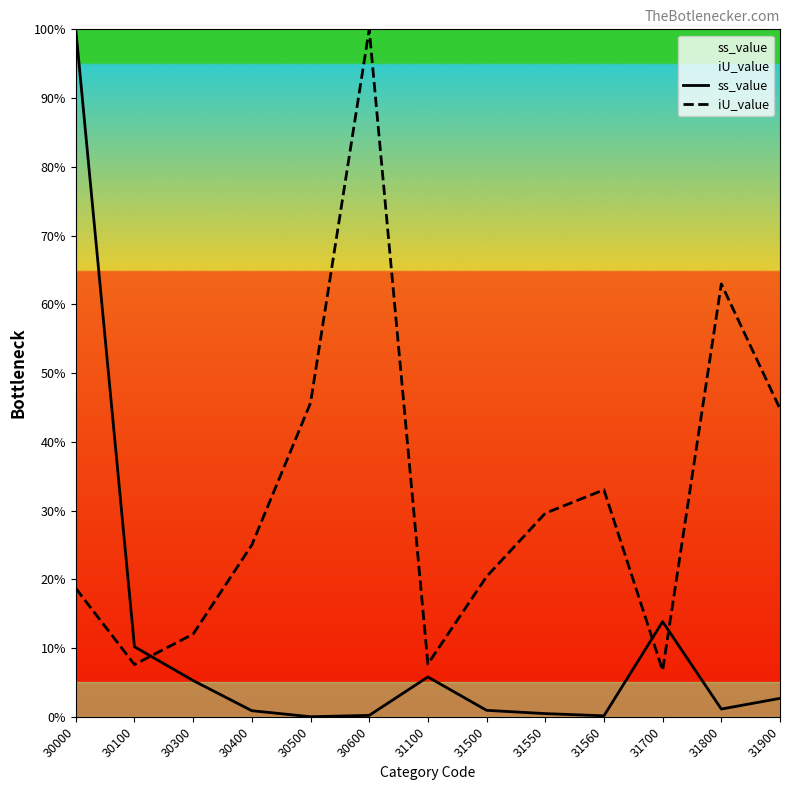

How many categories are shown in the chart?

13